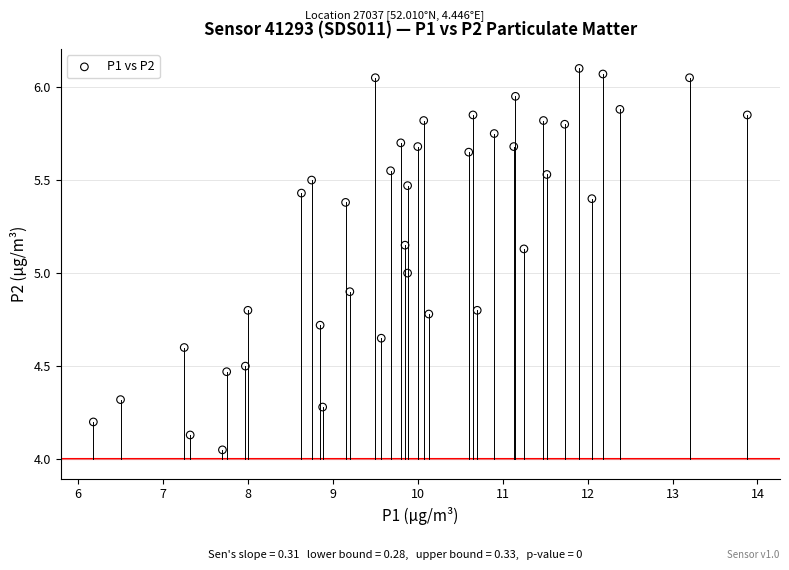

What is the range of X values (max minus min)?

7.7